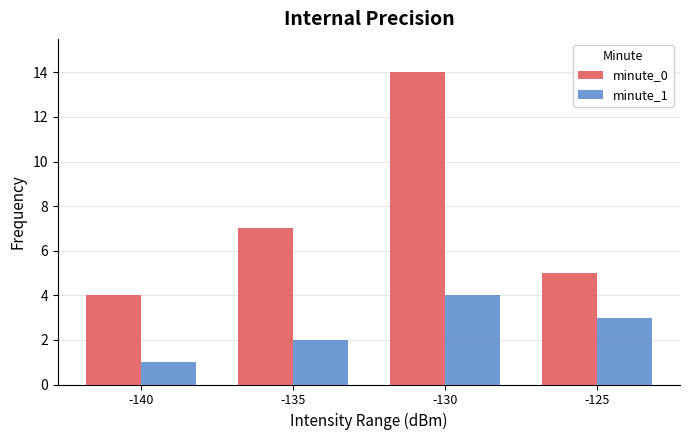

At which label does minute_0 reach its minimum?

-140